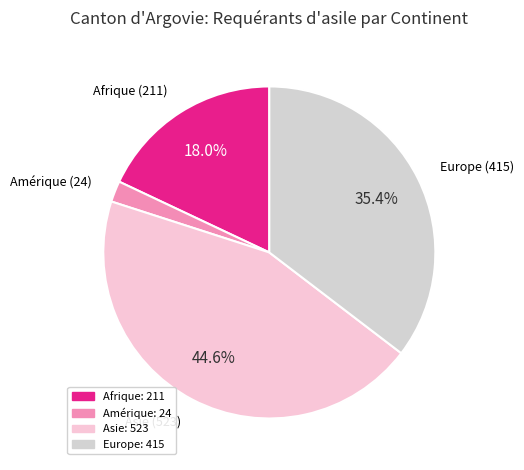

Is the sum of Amérique and Afrique greater than half?

No